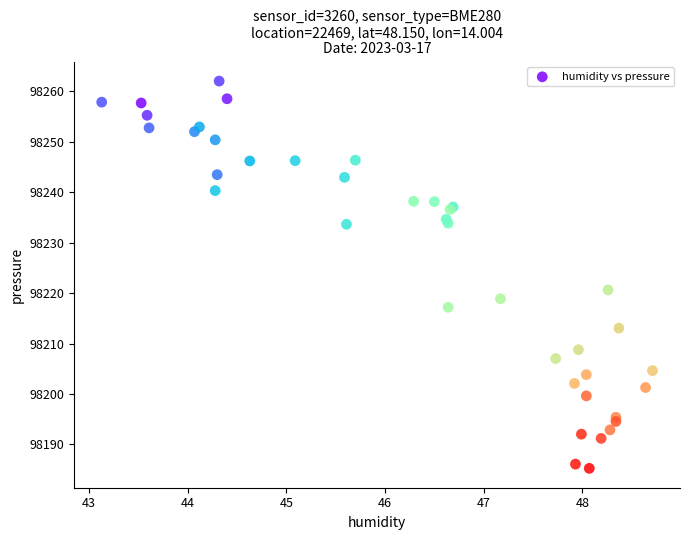

What Y value in the scatter plot is closest to 98223?

98220.6